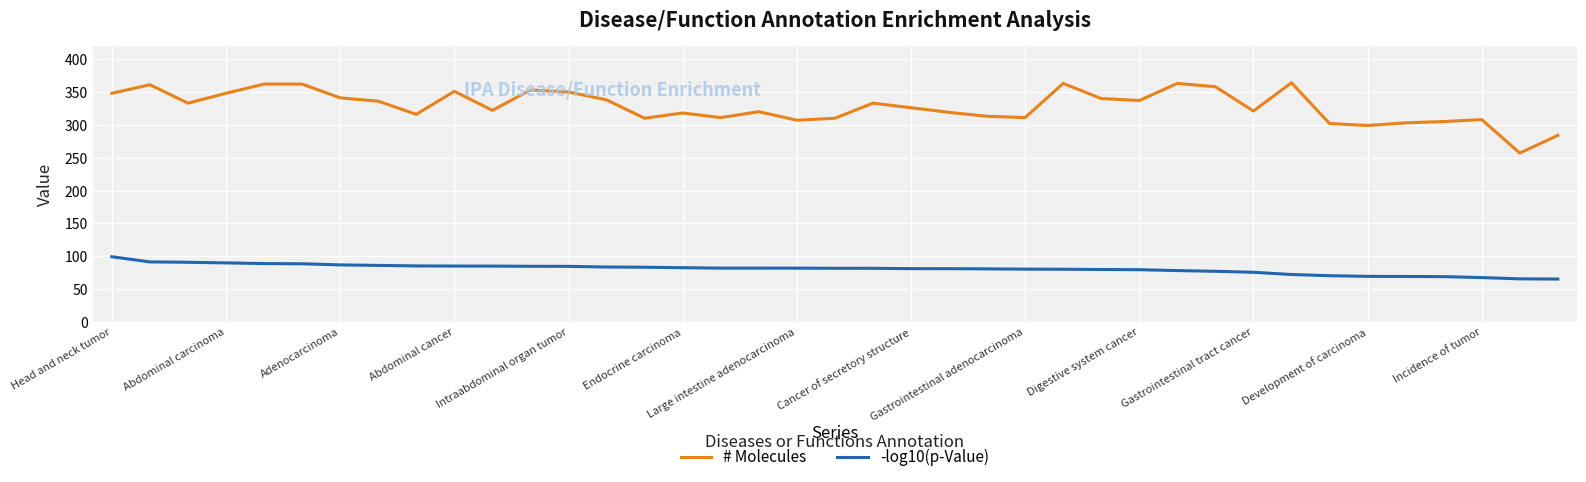

Which series has the largest range (max minus min)?

# Molecules